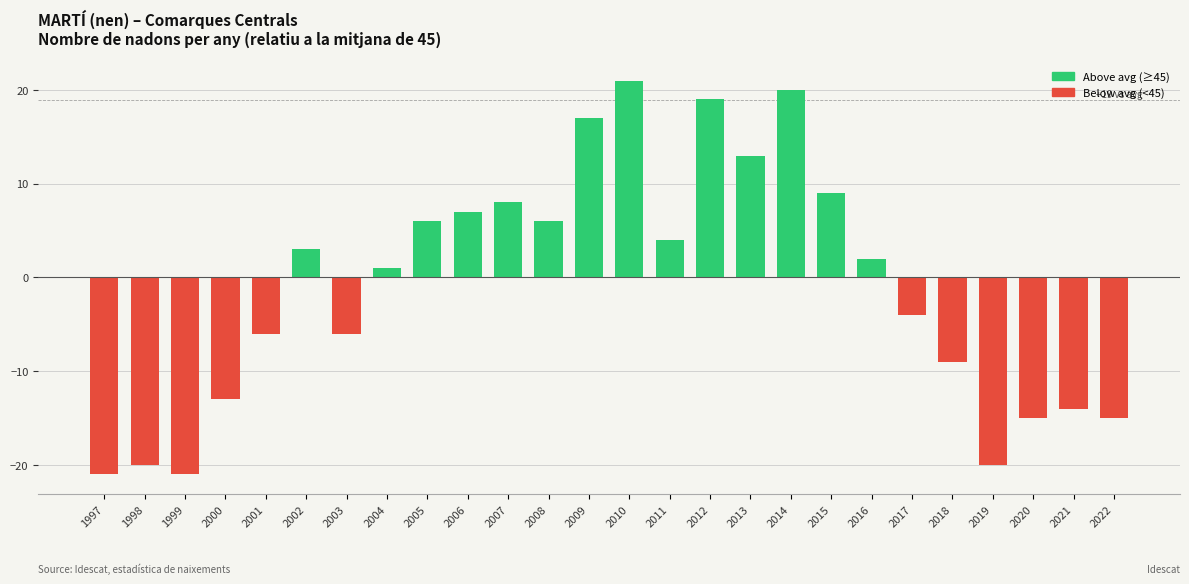

Rank the series by their maximum value, from highest to lowest.

Above avg, Below avg